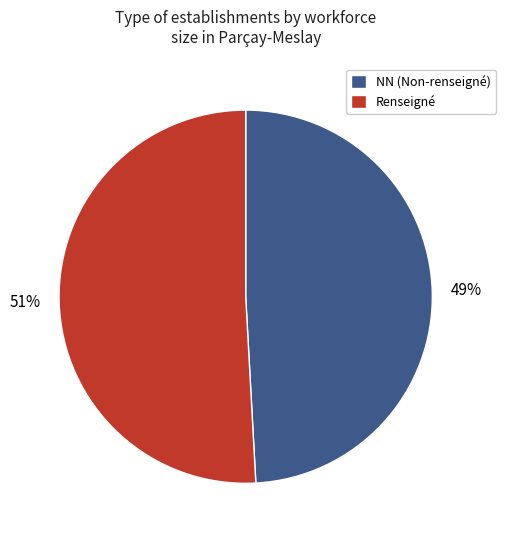

Which slice is the smallest?

NN (Non-renseigné)